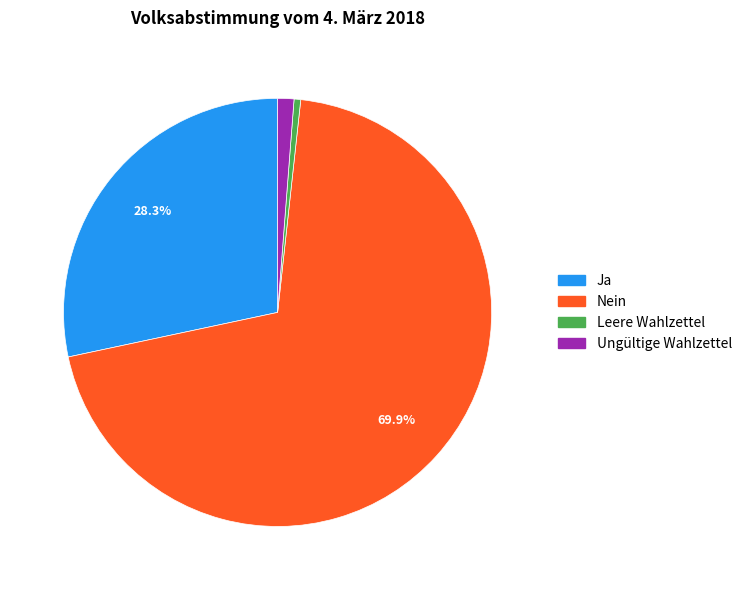

What percentage is the Ja slice, to the nearest percent?

28%